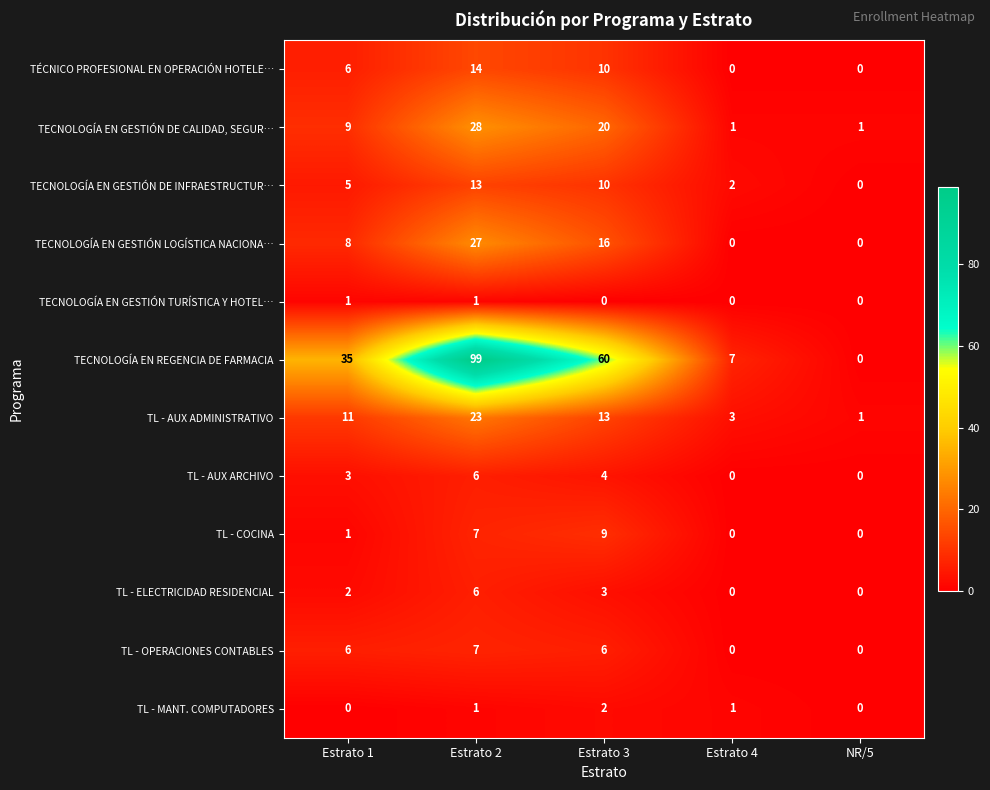

Which series has the widest spread of values?

TECNOLOGÍA EN REGENCIA DE FARMACIA